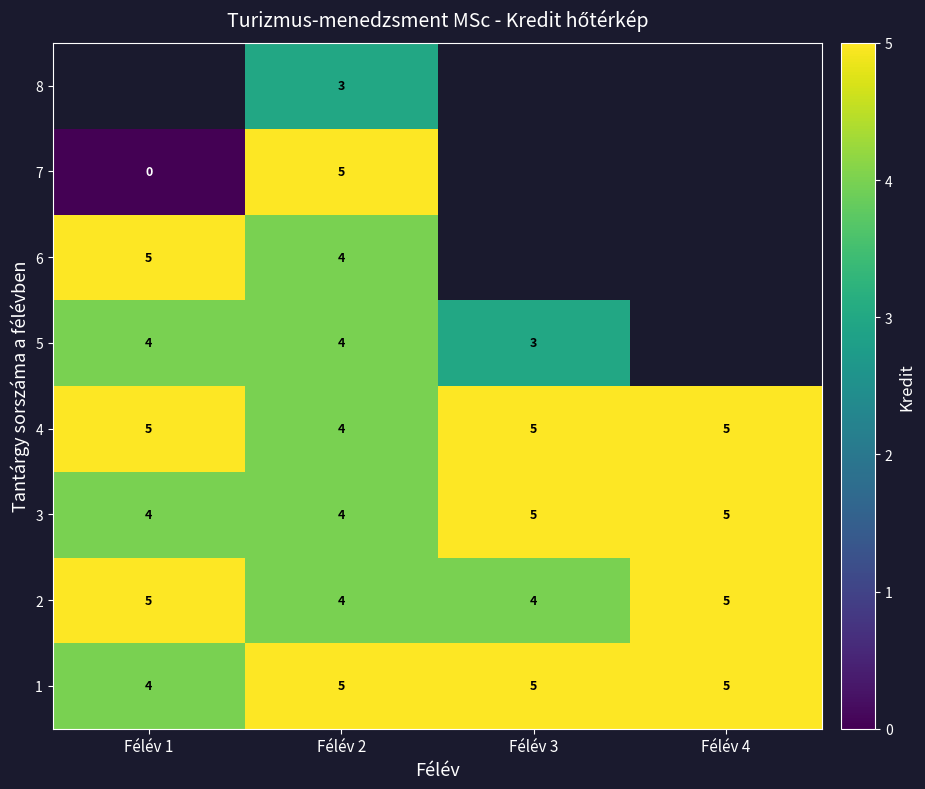

At how many categories does at least one series exceed 3?

4